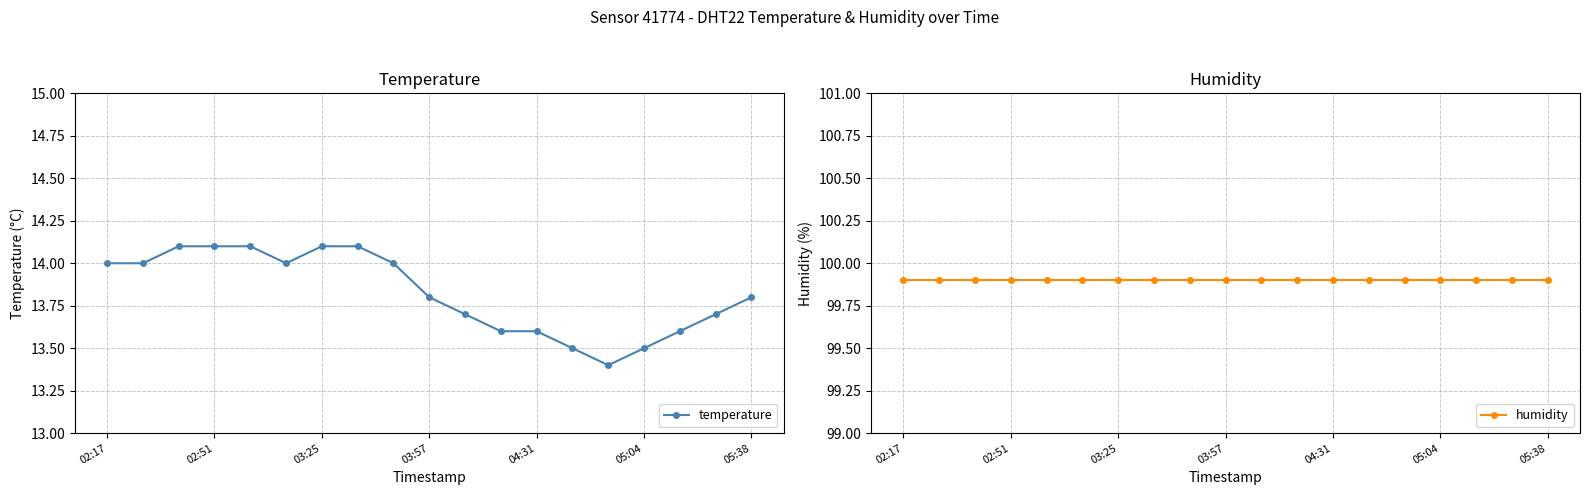

The value of temperature at 02:17 is 14.0. True or false?

True